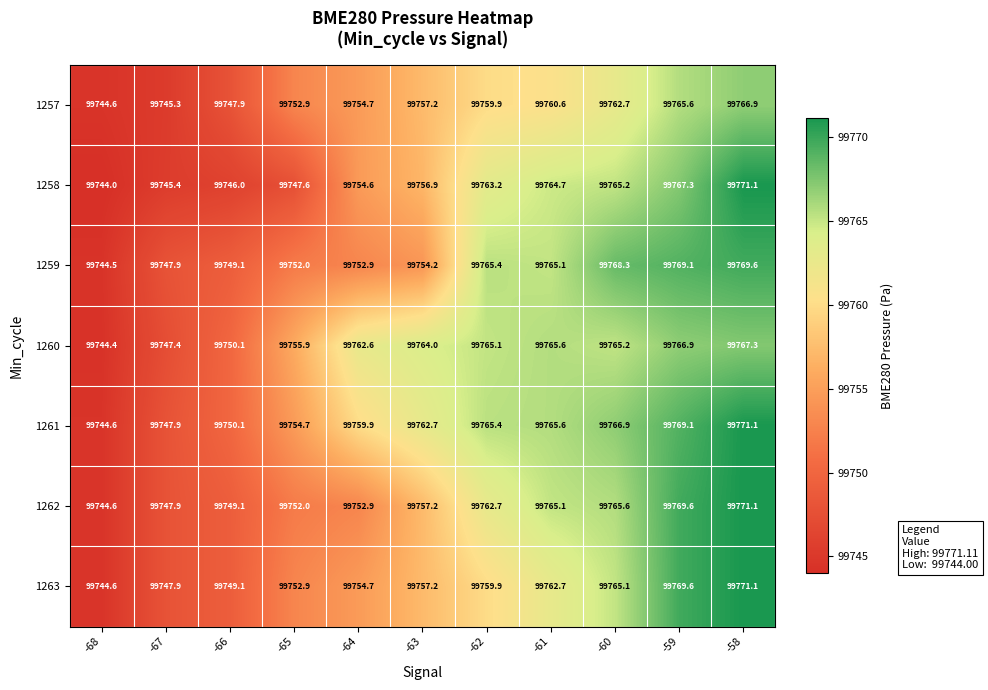

At which category is the sum across all series the highest?

-58